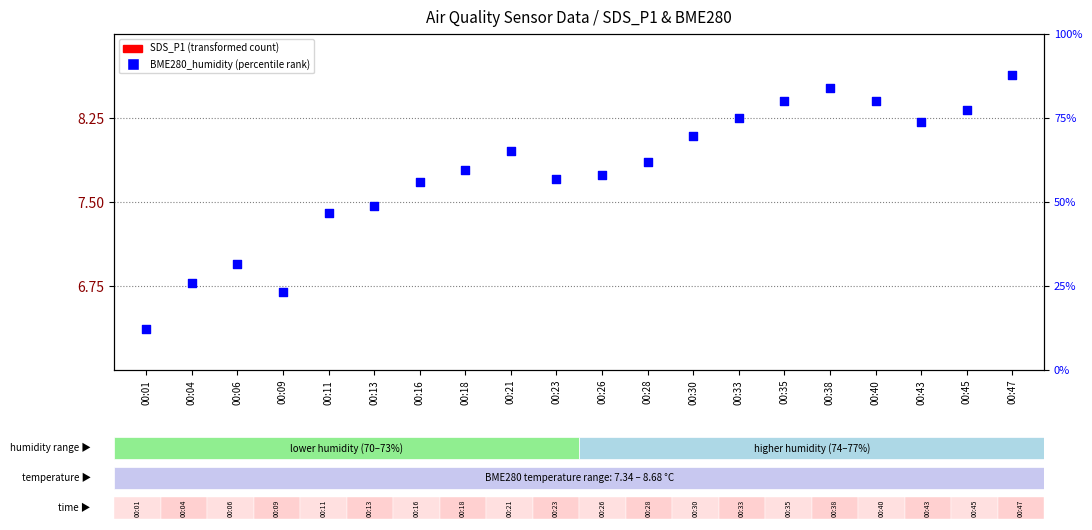

Which series has the largest total across all categories?

BME280_humidity (percentile rank)